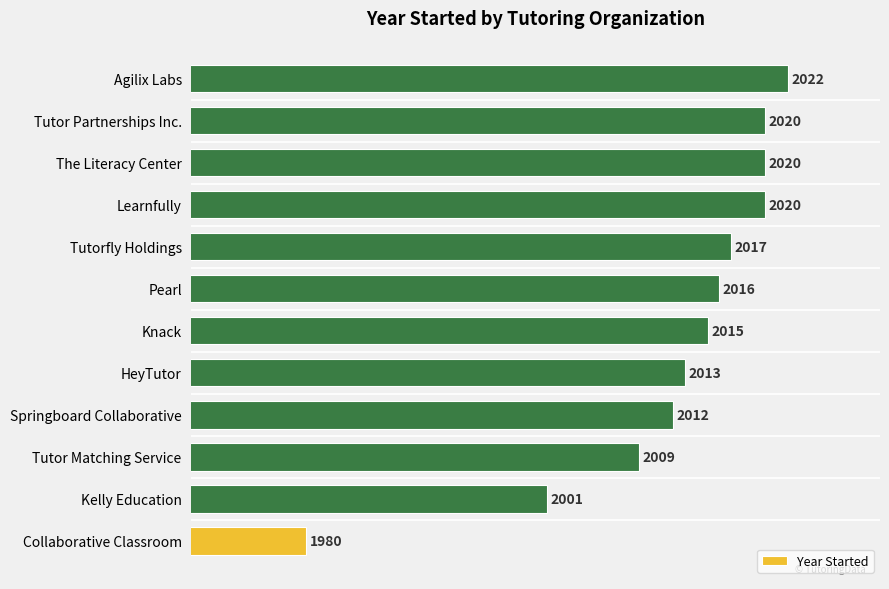

What is the average value?

2012